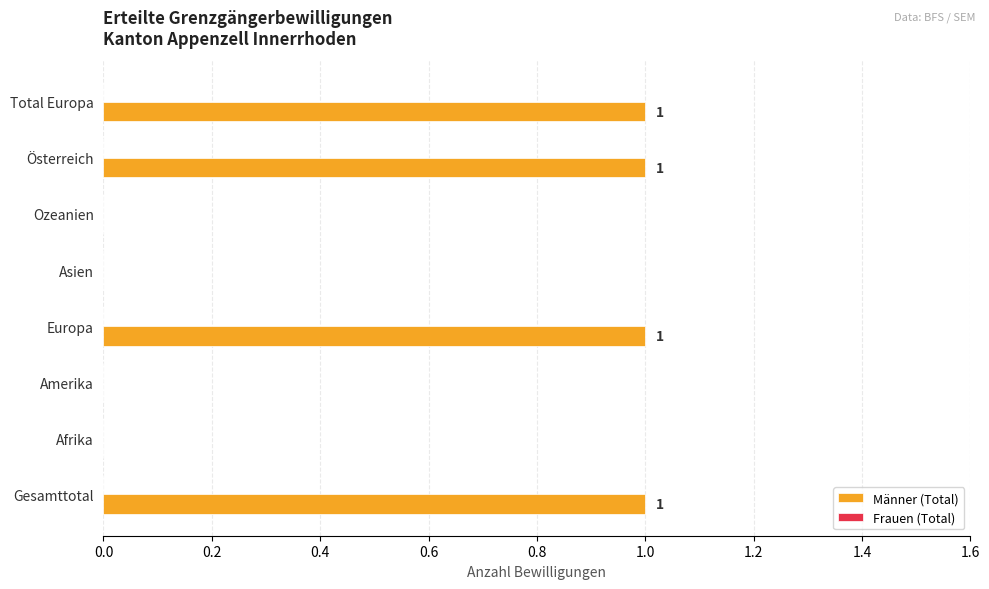

Which has a higher value, Österreich or Asien?

Österreich